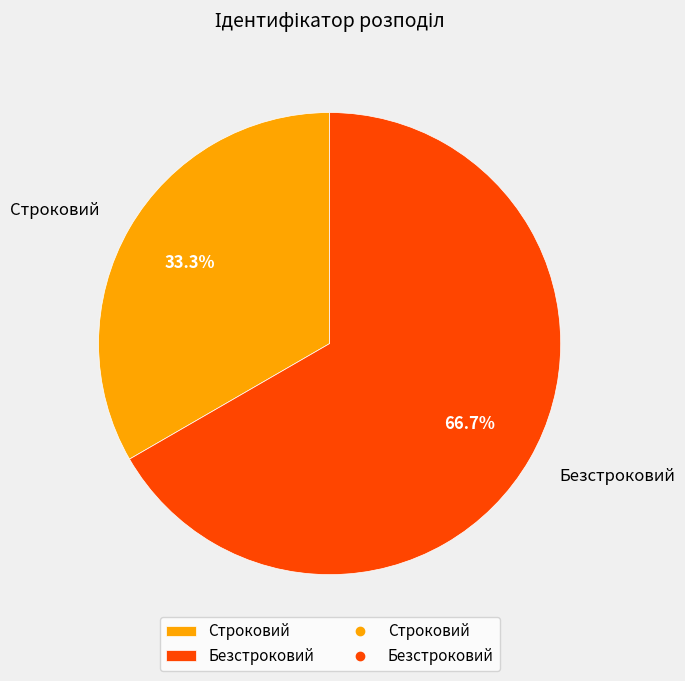

Which slice is the largest?

Безстроковий